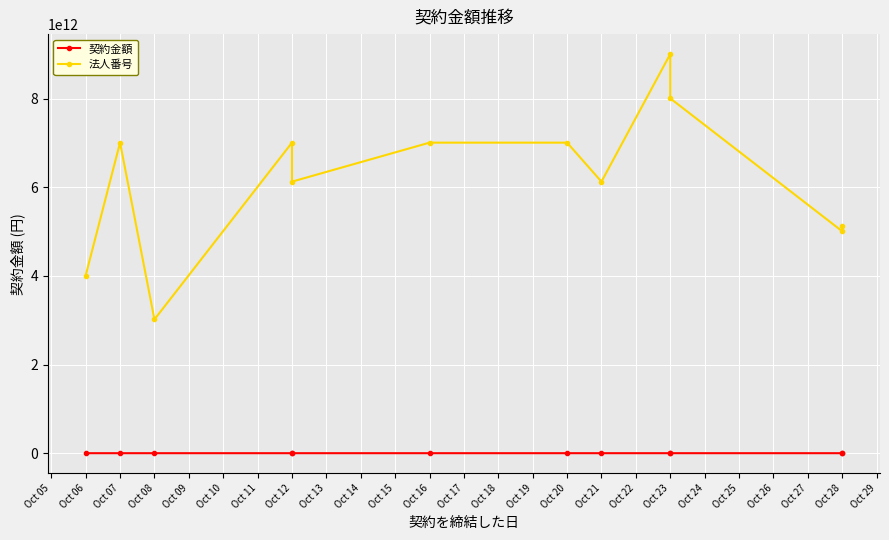

How many interior local peaks does the 契約金額 series have?

3